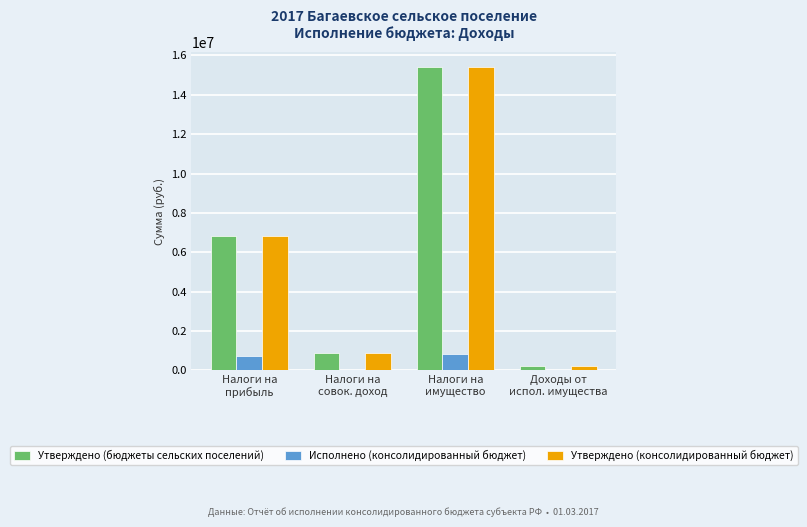

What is the sum of all Утверждено (консолидированный бюджет) values?

23343200.0